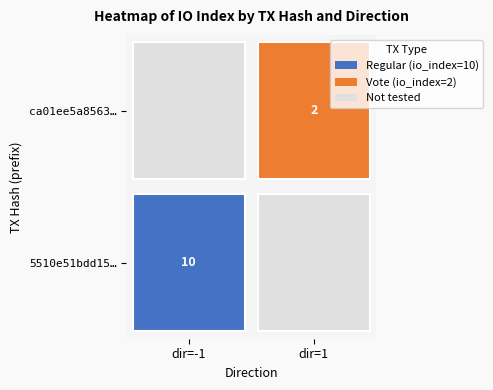

True or false: 5510e51bdd1506caa9d270c0a6aacc3a8a0a3d8 has a value of 10 at io_index.

True